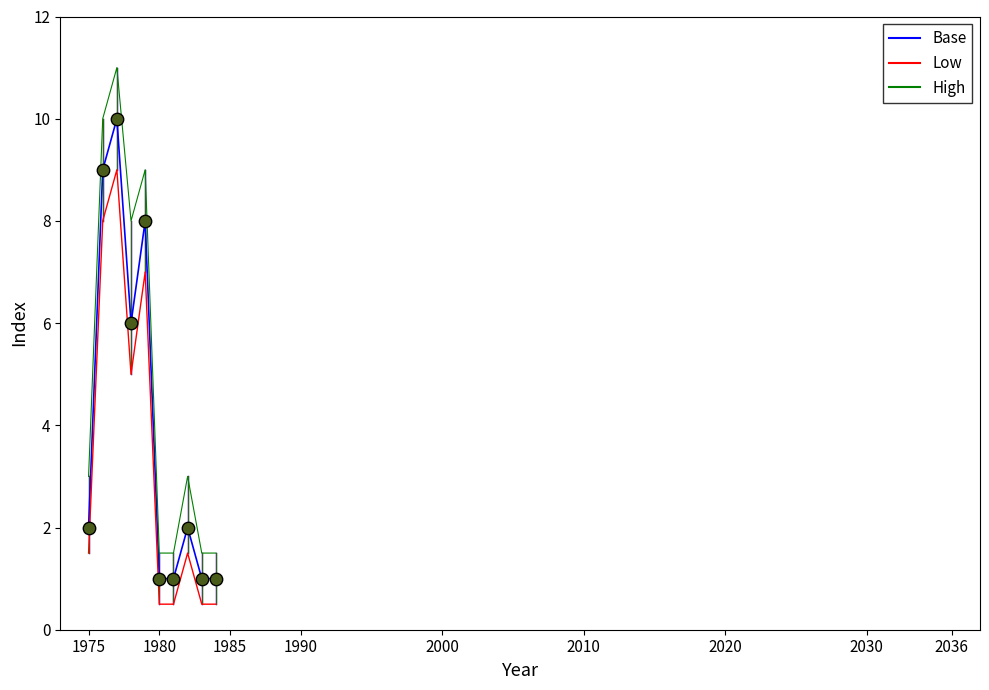

What are all the series names shown in the legend?

Base, Low, High